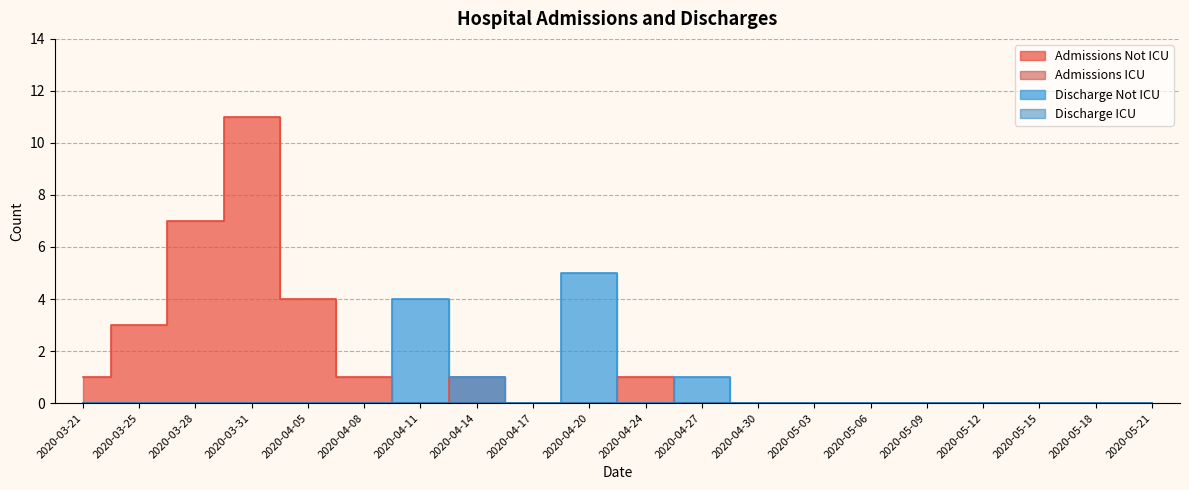

Where is the first local minimum for Admissions Not ICU?

2020-04-11